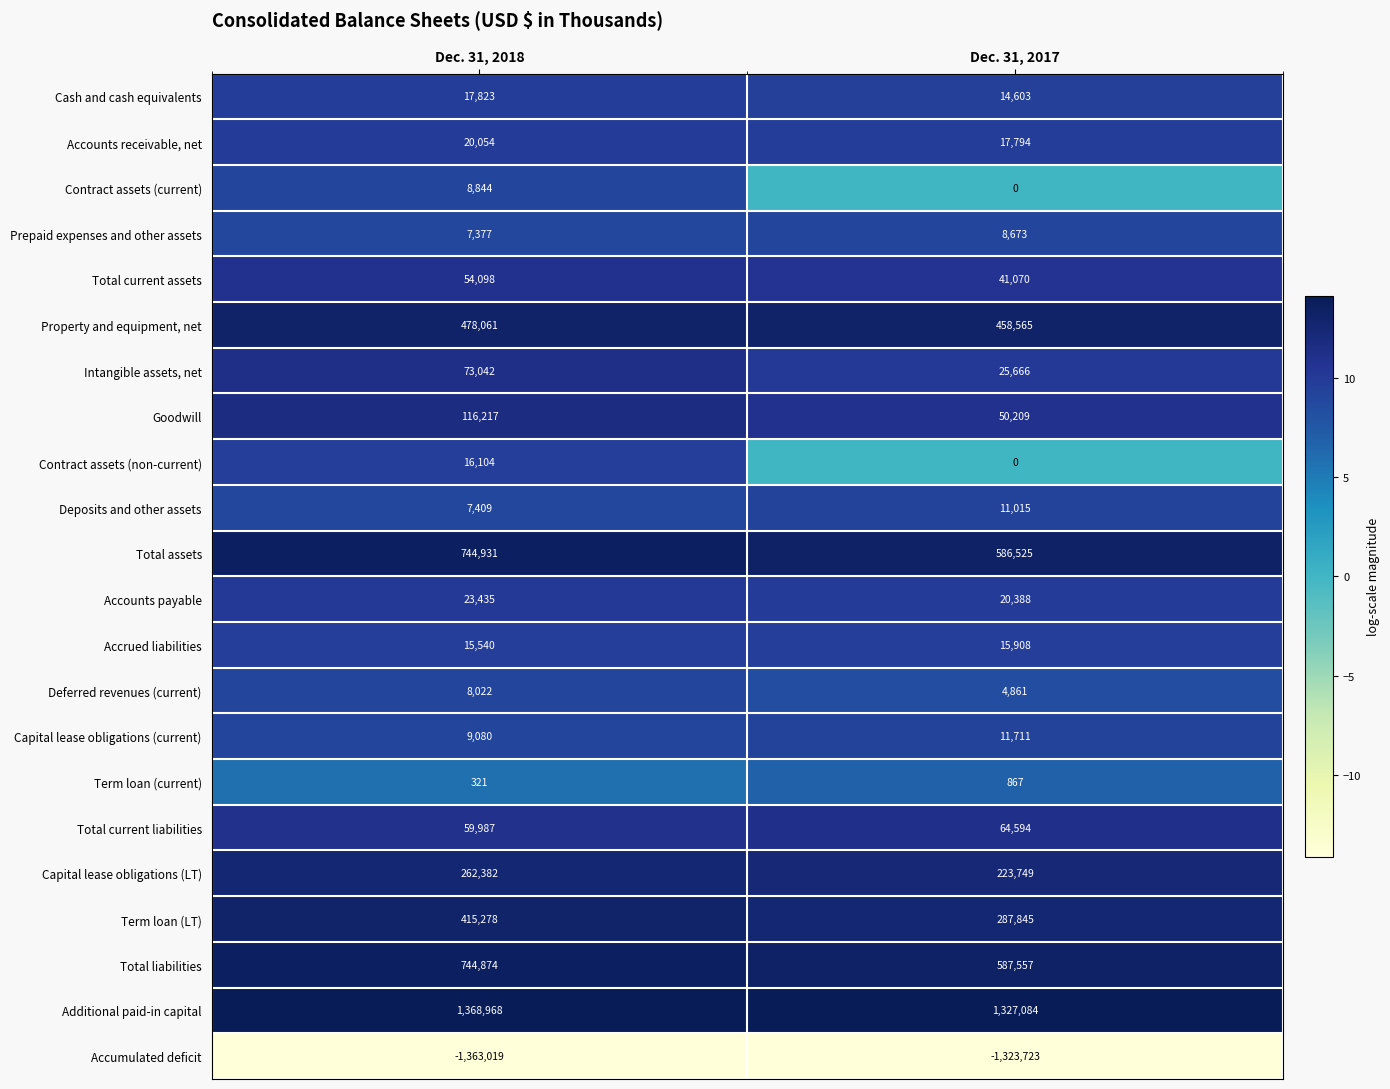

List the series in order of their peak value, highest first.

Additional paid-in capital, Total assets, Total liabilities, Property and equipment, net, Term loan (LT), Capital lease obligations (LT), Goodwill, Intangible assets, net, Total current liabilities, Total current assets, Accounts payable, Accounts receivable, net, Cash and cash equivalents, Contract assets (non-current), Accrued liabilities, Capital lease obligations (current), Deposits and other assets, Contract assets (current), Prepaid expenses and other assets, Deferred revenues (current), Term loan (current), Accumulated deficit